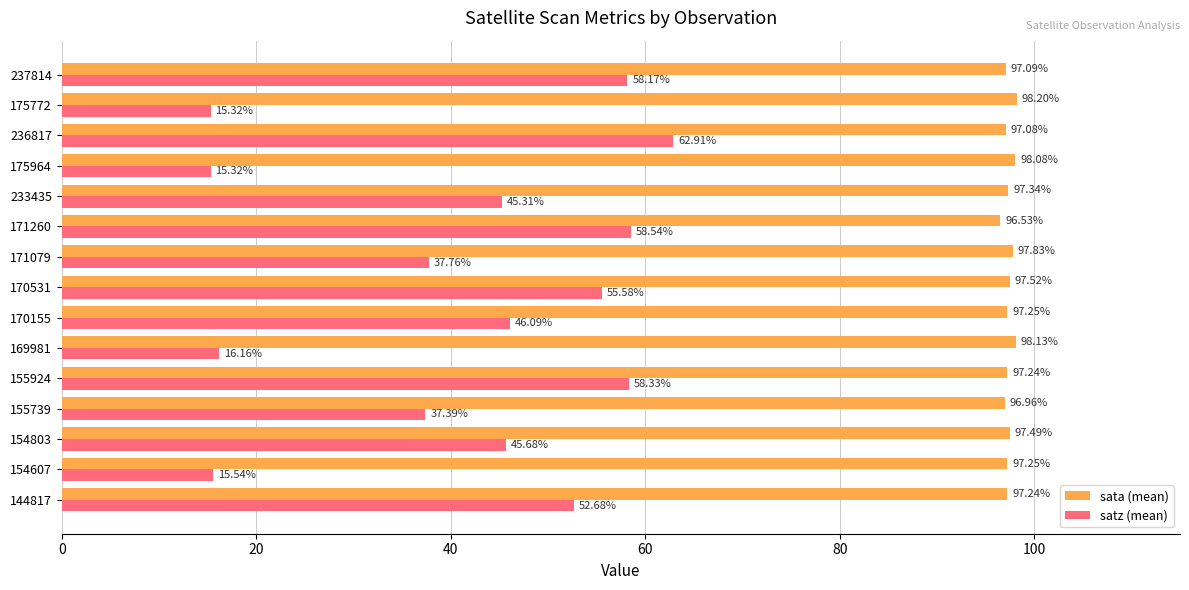

What is the sum of the satz (mean) values at 233435 and 171079?

83.1